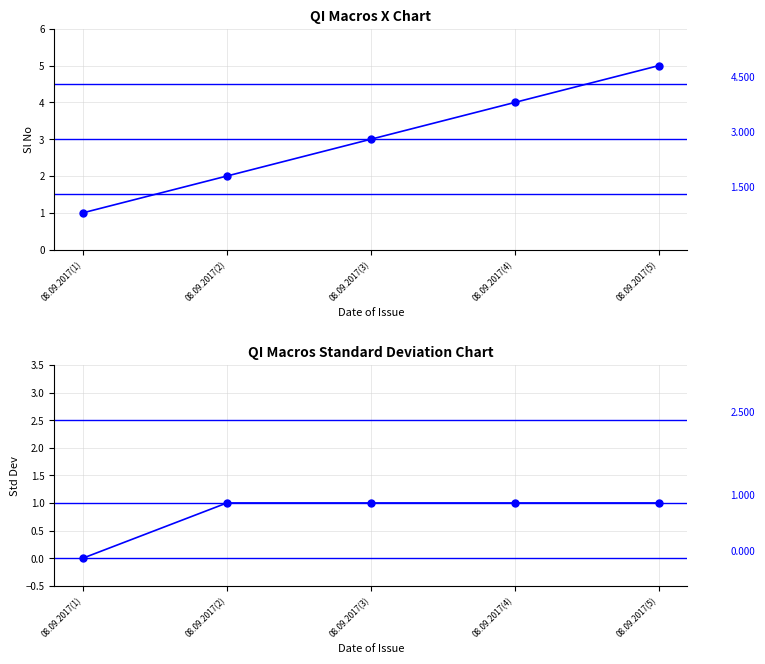

What is the change in value from 08.09.2017(1) to 08.09.2017(3)?

+2